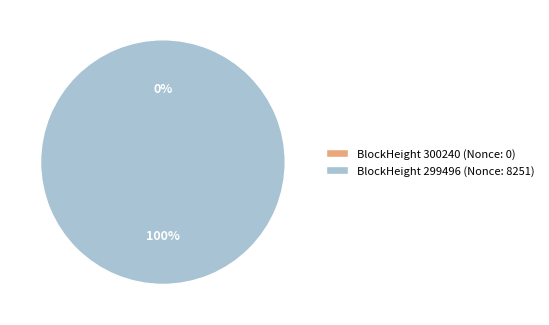

Count the number of slices in the pie.

2